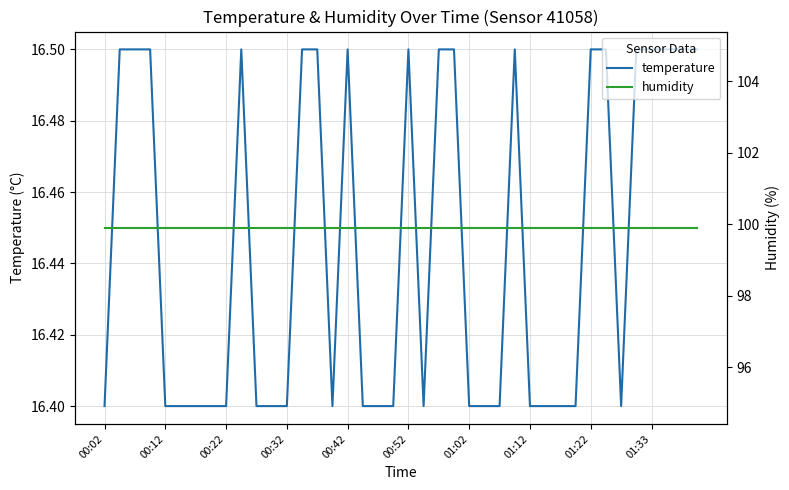

The temperature series shows 4.2 at 01:12. True or false?

False